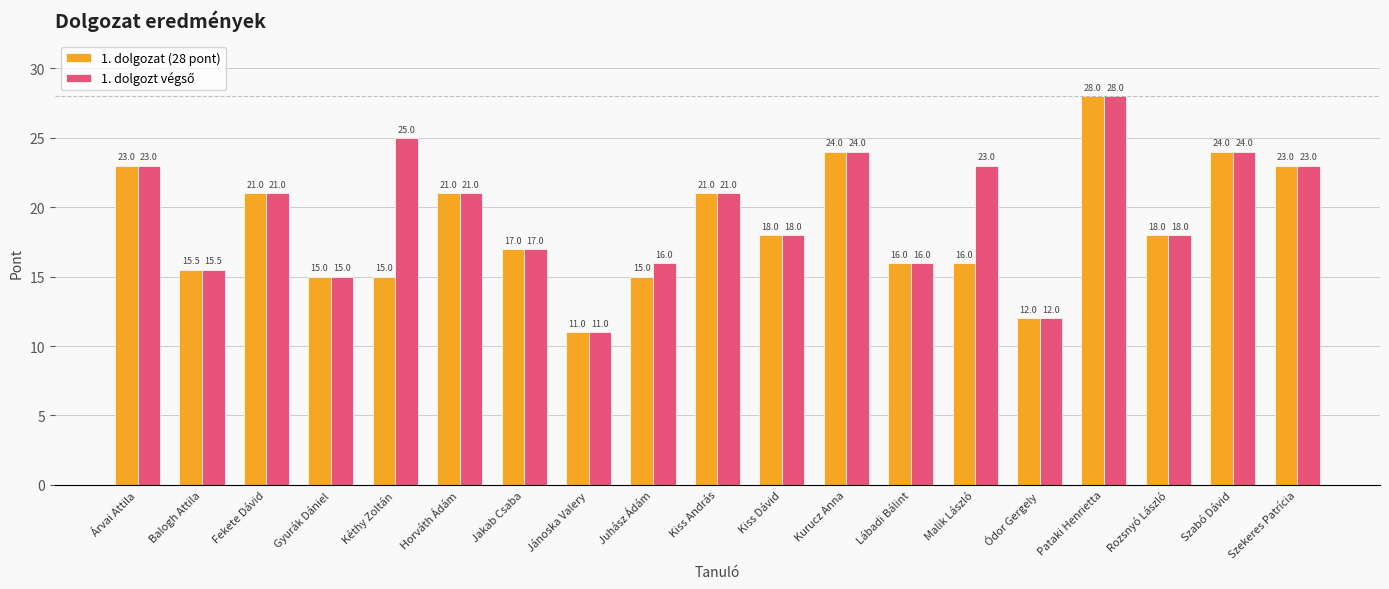

Between Malik László and Szekeres Patrícia, which series saw the biggest shift?

1. dolgozat (28 pont)